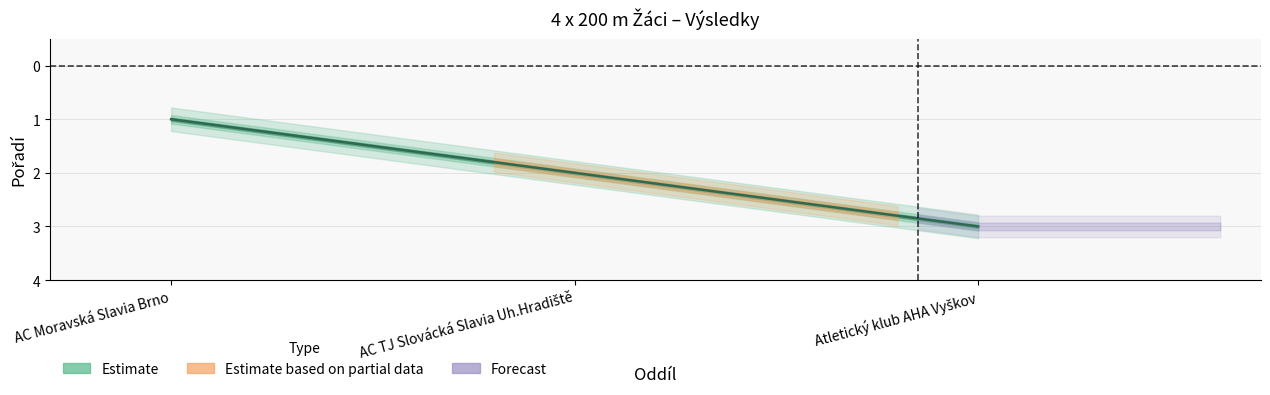

How many values are between 1 and 3?

3